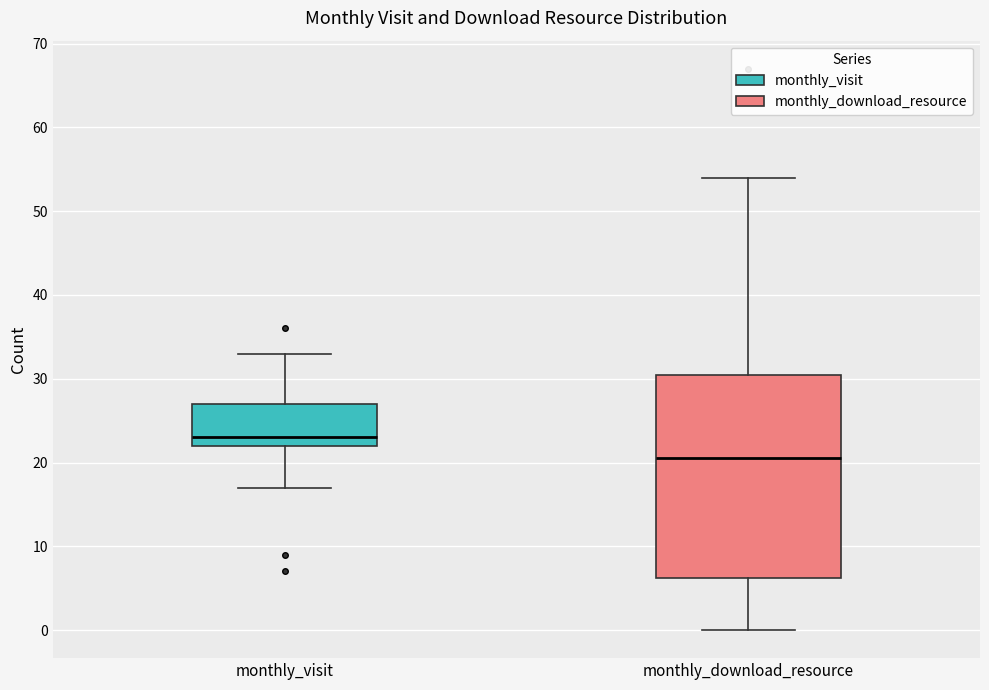

Reading left to right, read every box against the y-axis: the position of its median line, the range the box covers, and the ends of its whiskers. The values are not printed on the chart, so give them approximately, as read against the axis.

monthly_visit: median 23, box 22 to 27, whiskers 17 to 33
monthly_download_resource: median 21, box 6 to 31, whiskers 0 to 54